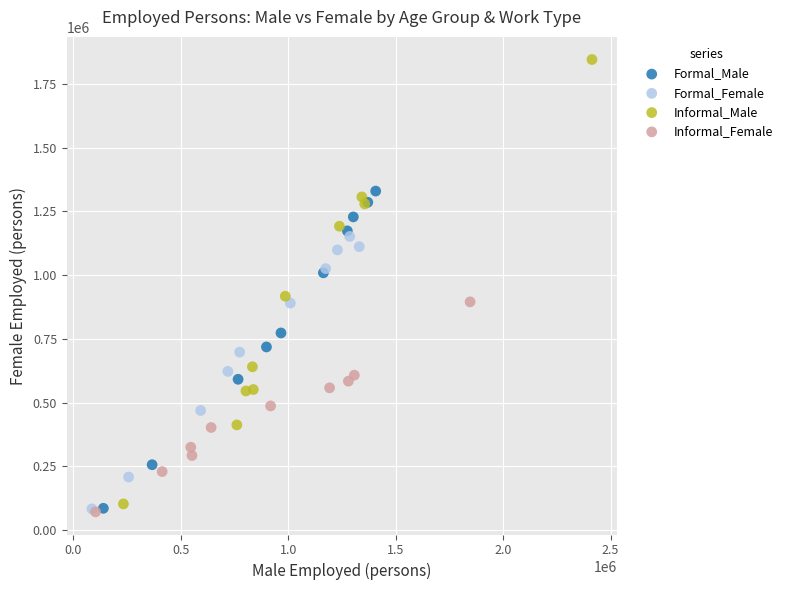

Which series reaches the maximum Y coordinate?

Informal_Male